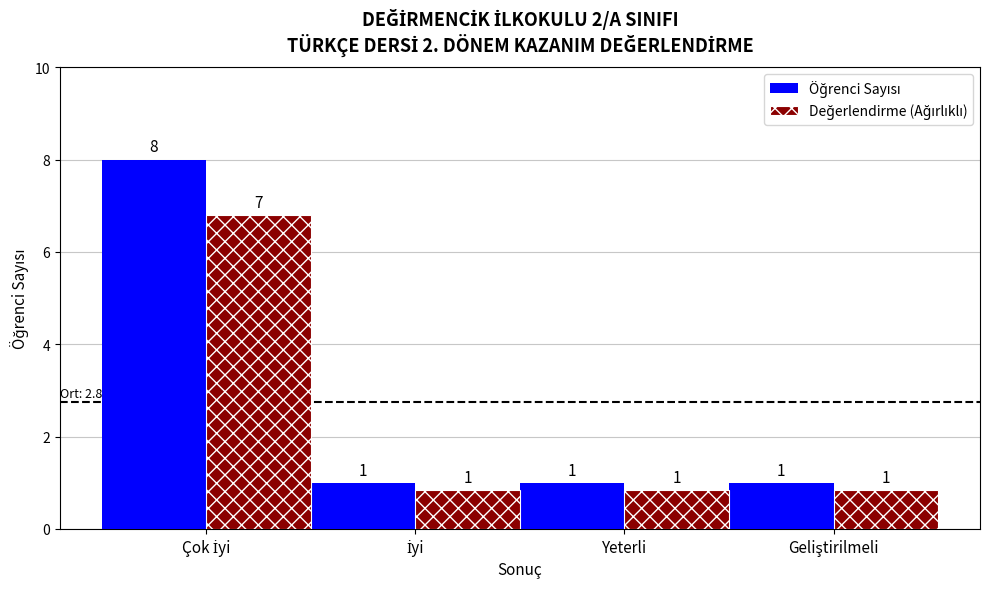

The value of Öğrenci Sayısı at İyi is 1.6. True or false?

False